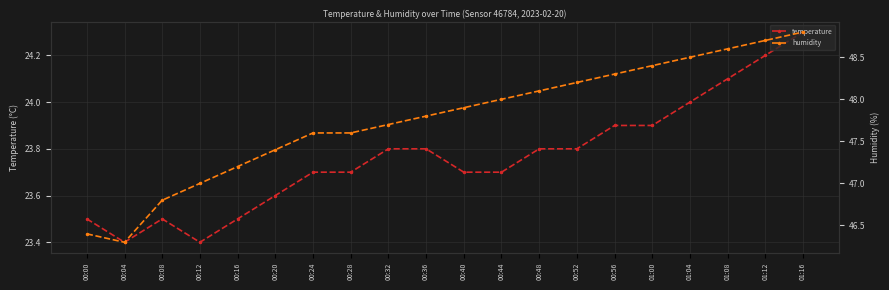

What are all the series names shown in the legend?

temperature, humidity